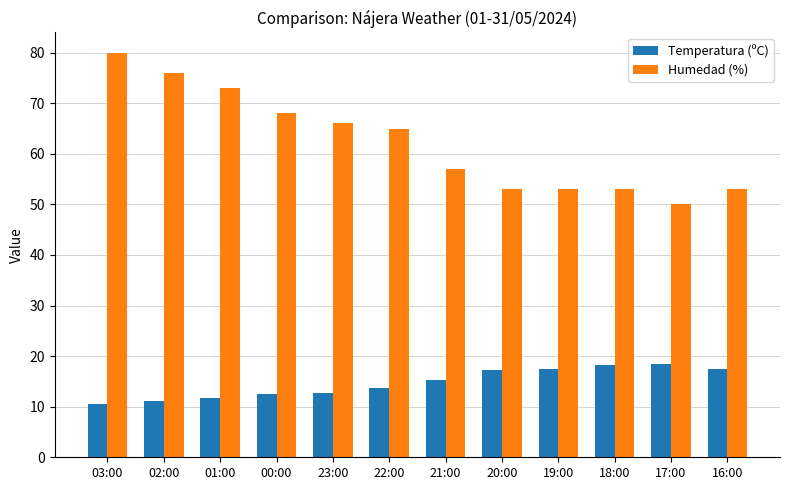

List the series in order of their overall mean, highest first.

Humedad (%), Temperatura (ºC)